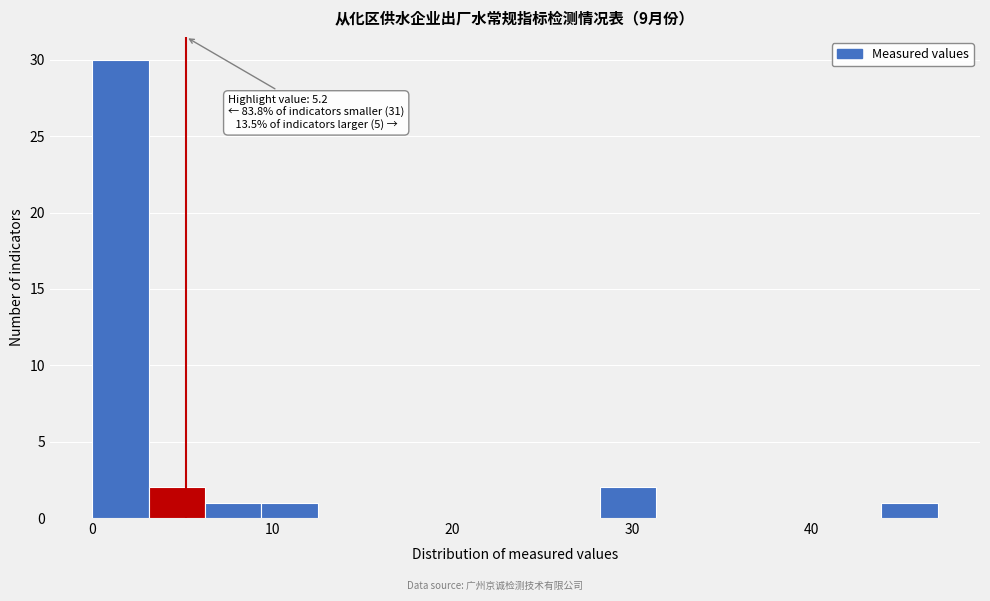

Around what value on the x-axis is the tallest bar? Give the approximate position of its centre, as read against the axis.

2